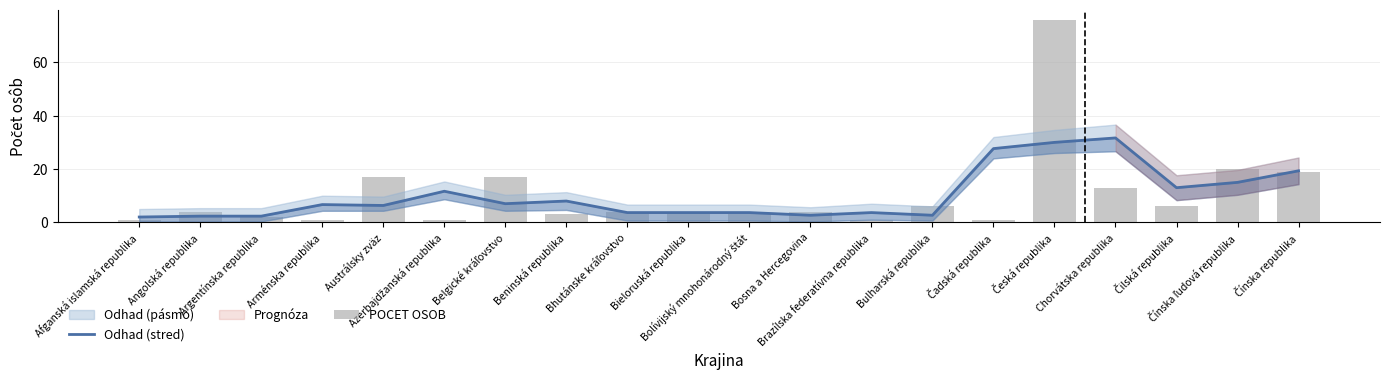

Read the POCET OSOB value at Afganská islamská republika.

1.0